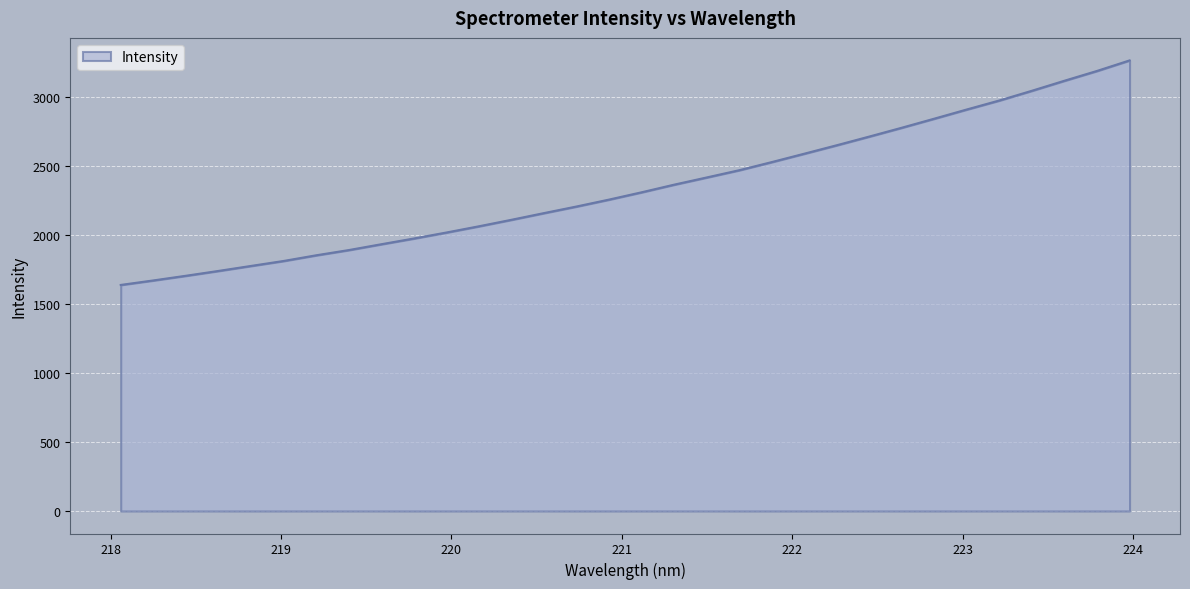

What is the maximum value shown in the chart?

3263.0